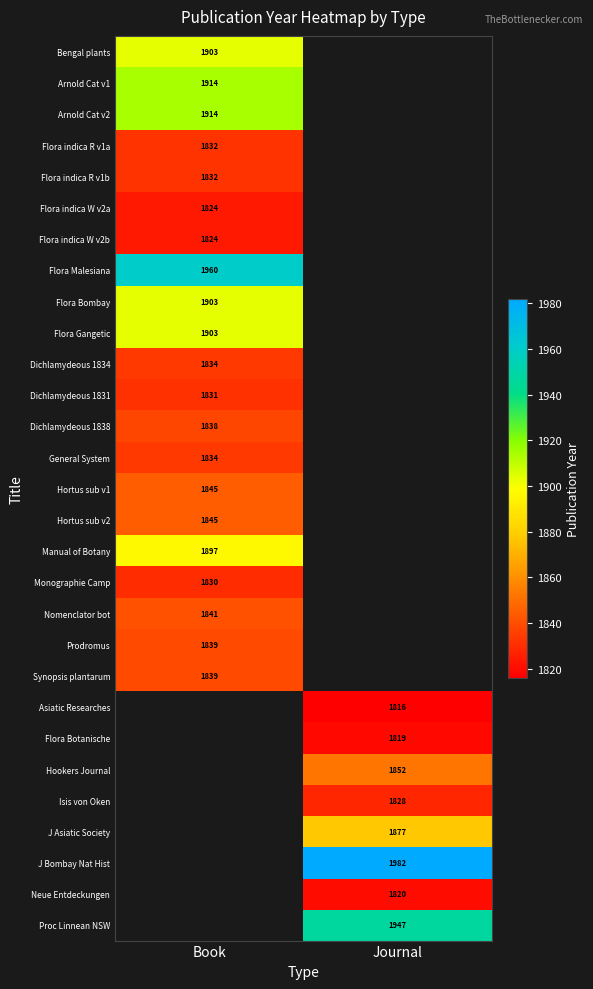

The value of Flora indica R v1b at Book is 2970. True or false?

False